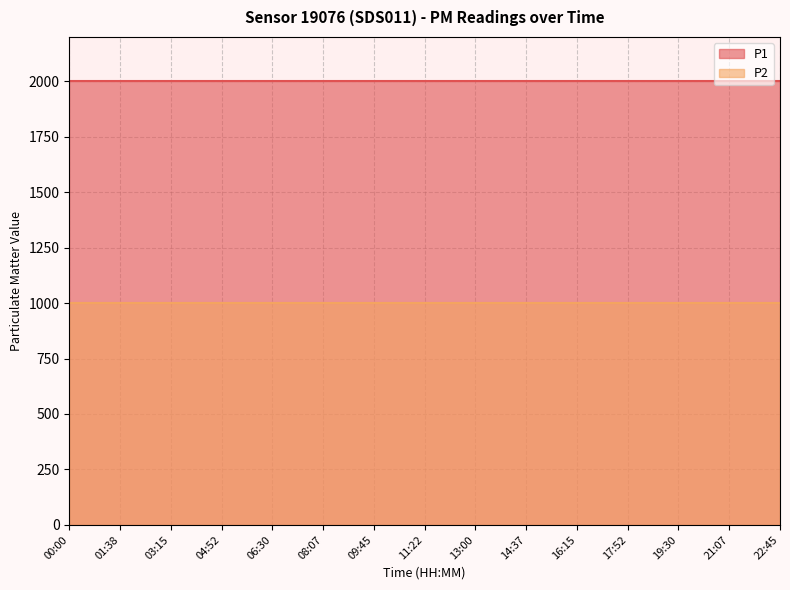

Is the value of P2 at 01:38 greater than the value of P1 at 08:07?

No